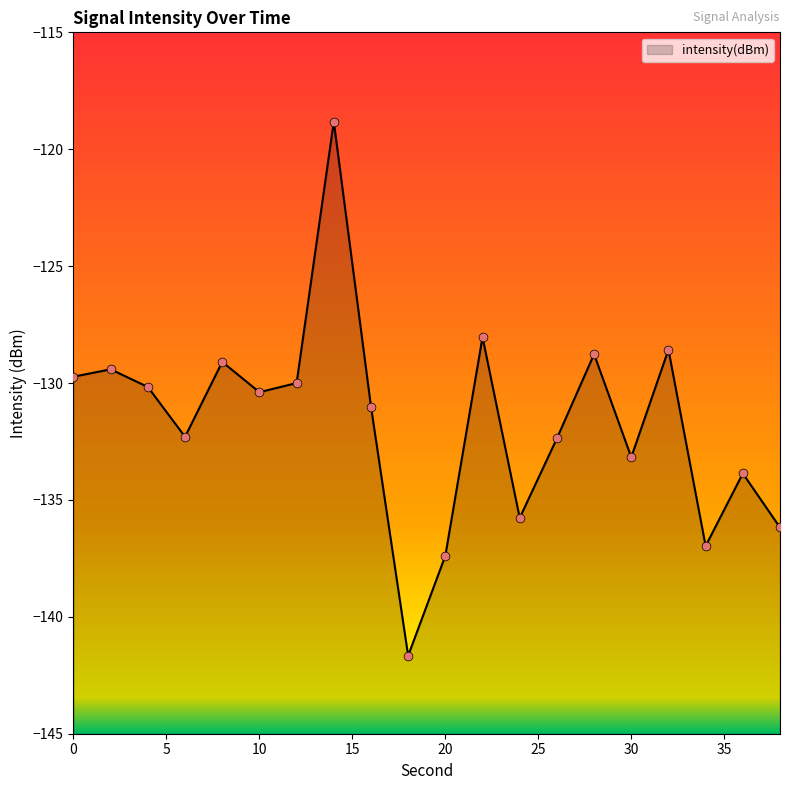

What is the change in value from 10 to 16?

-0.6